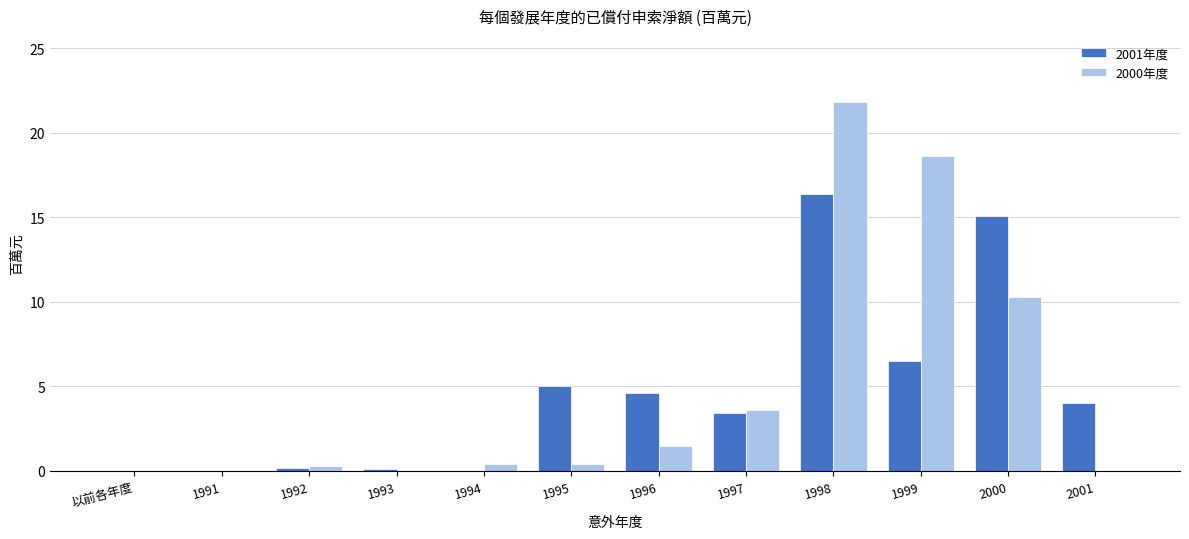

Is it true that 2000年度 equals 0.3 at 1992?

True